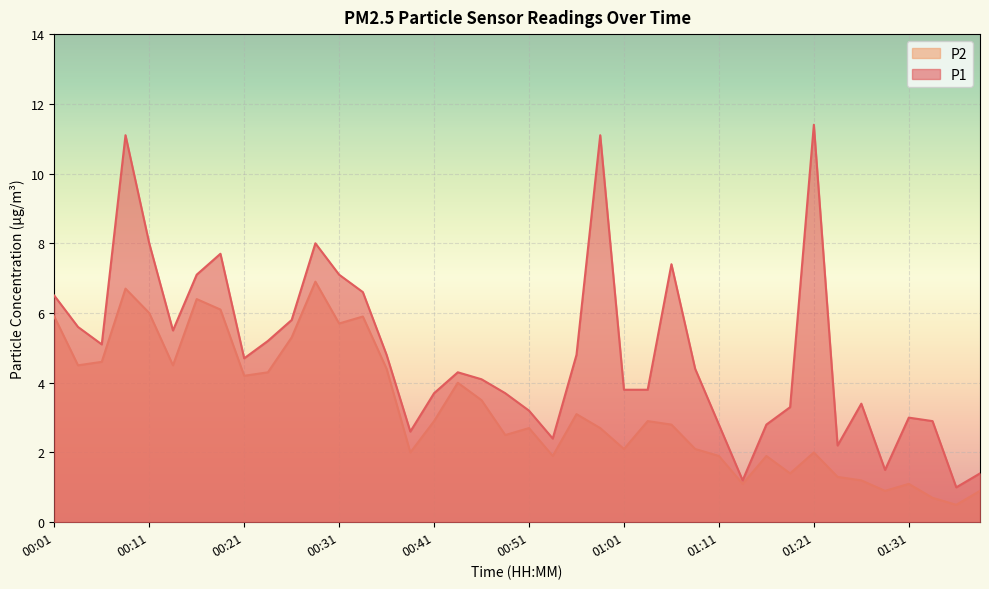

What is the average value of the P2 series?

3.3